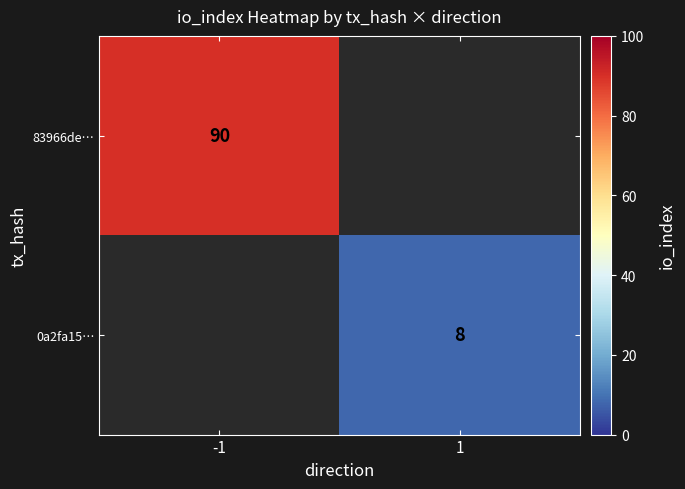

The 0a2fa15… series shows 5 at 1. True or false?

False